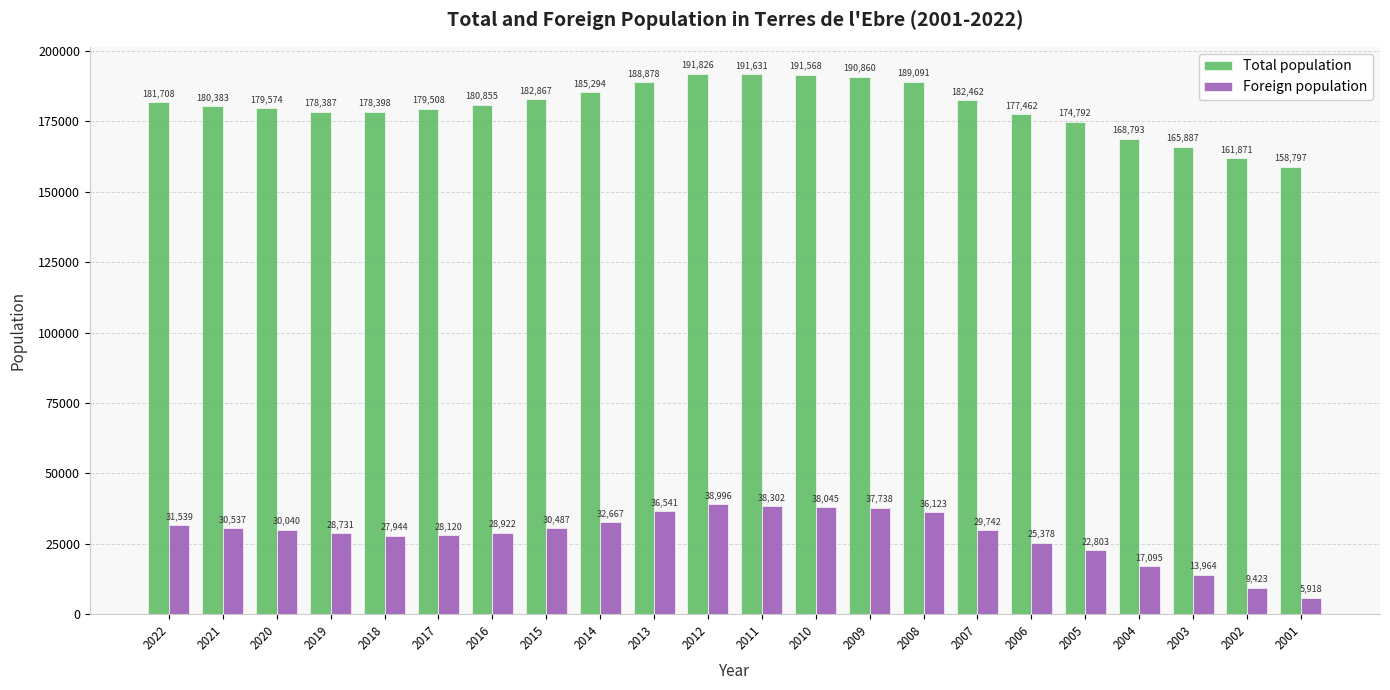

Rank the series at 2001 from highest to lowest value.

Total population, Foreign population